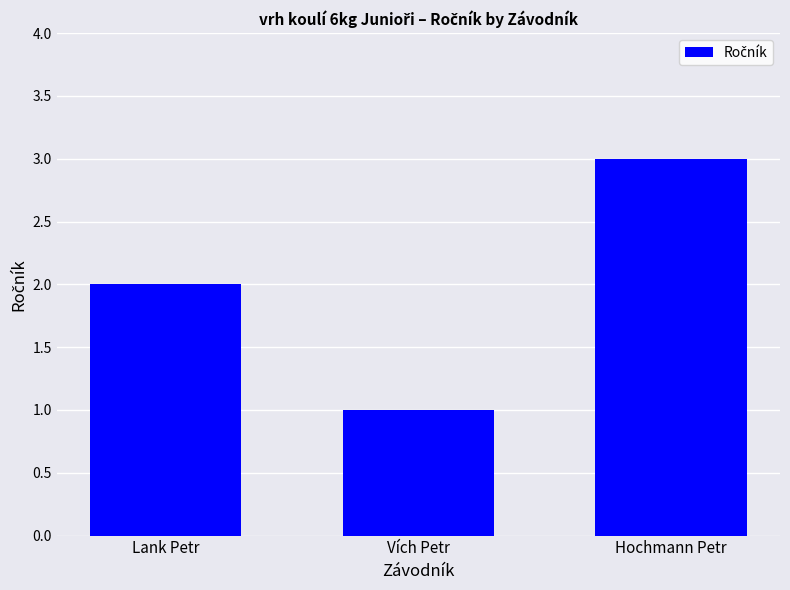

The value at Lank Petr is 2. True or false?

True